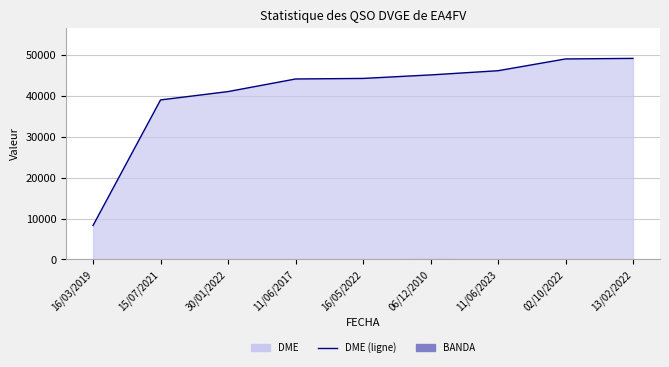

Which category has the lowest value across all series?

16/03/2019